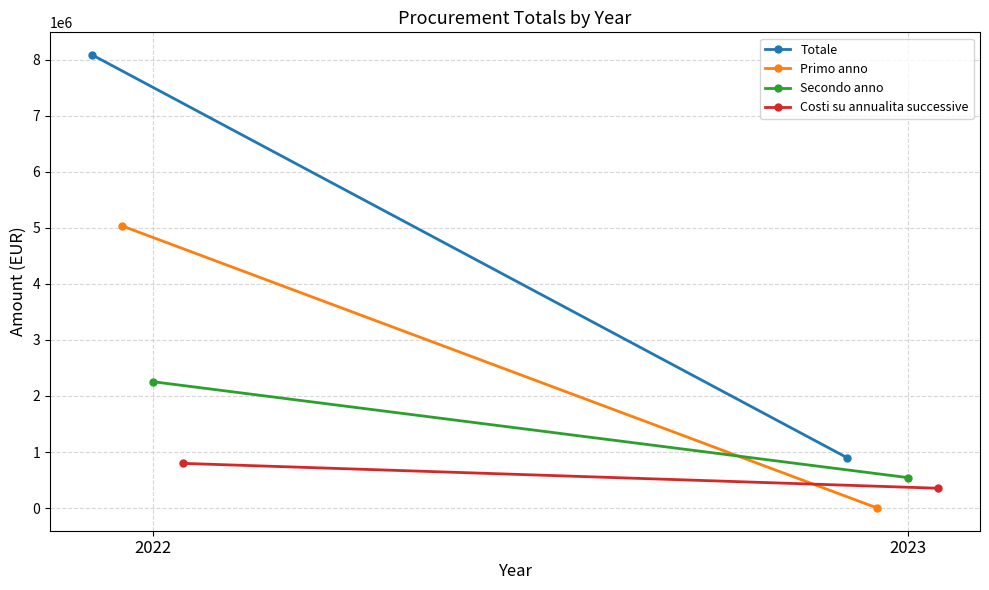

The value of Totale at 2022 is 8082281. True or false?

True